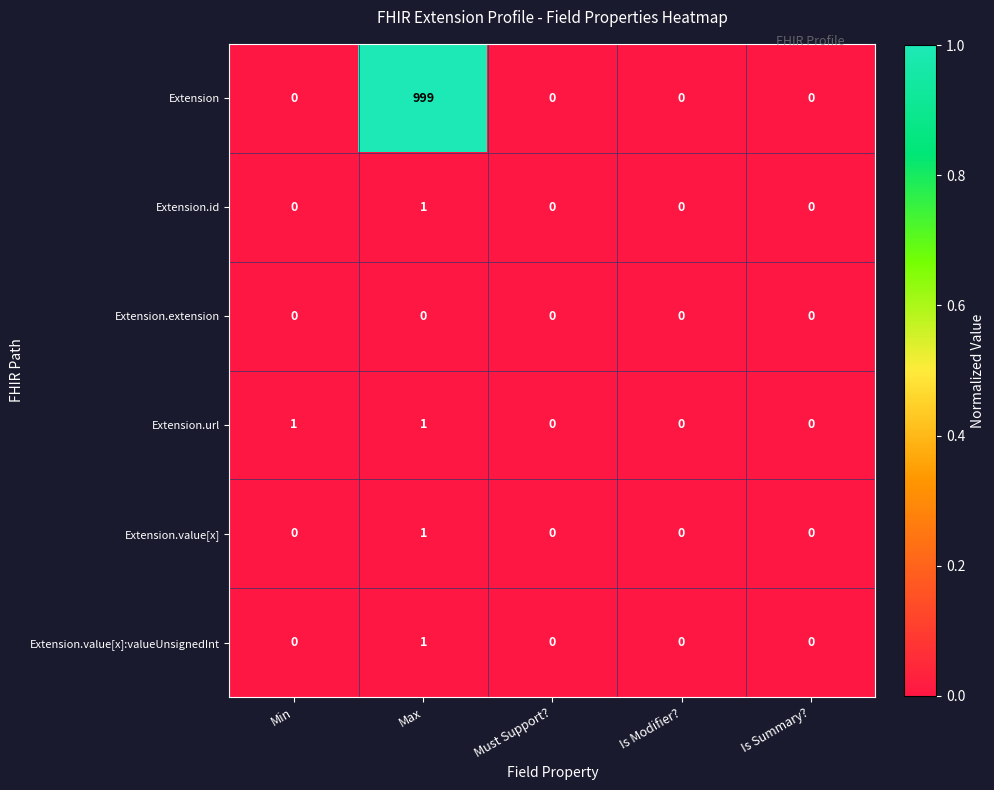

The Extension.value[x]:valueUnsignedInt series shows 0 at Max. True or false?

False